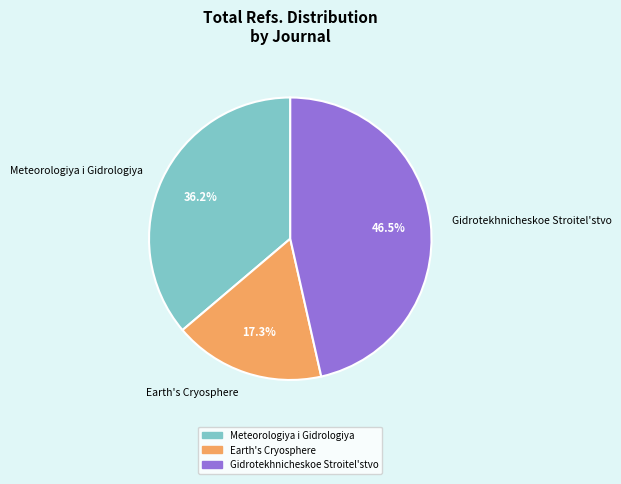

Is there a majority slice in this chart?

No